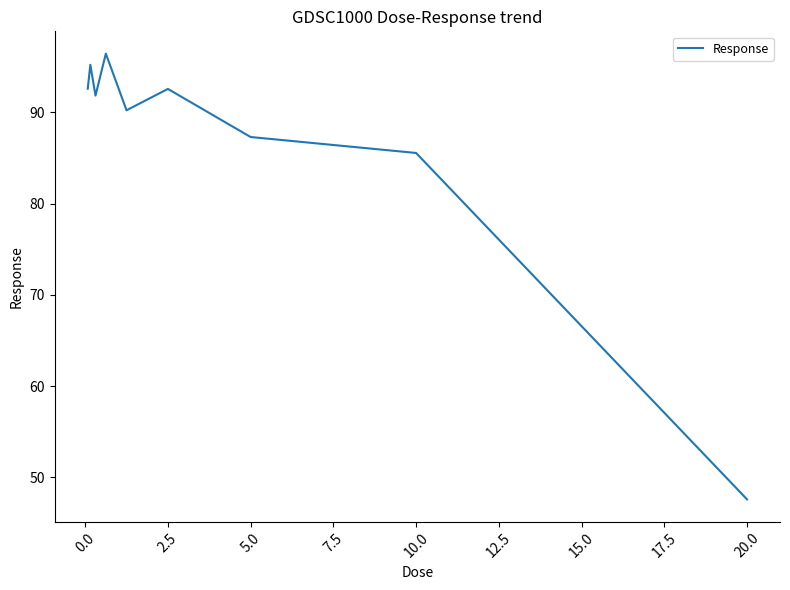

What is the minimum value shown in the chart?

47.6